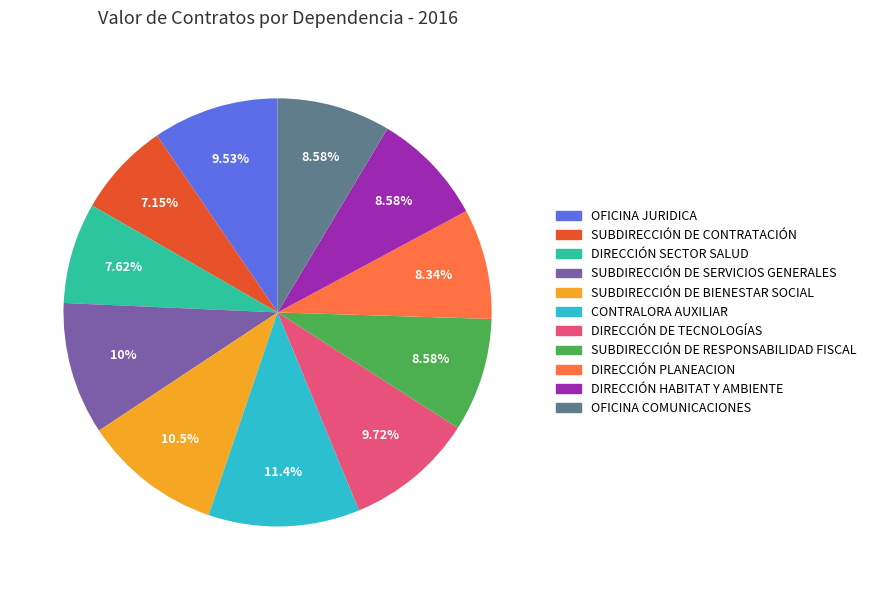

What is the largest slice in the pie chart?

CONTRALORA AUXILIAR